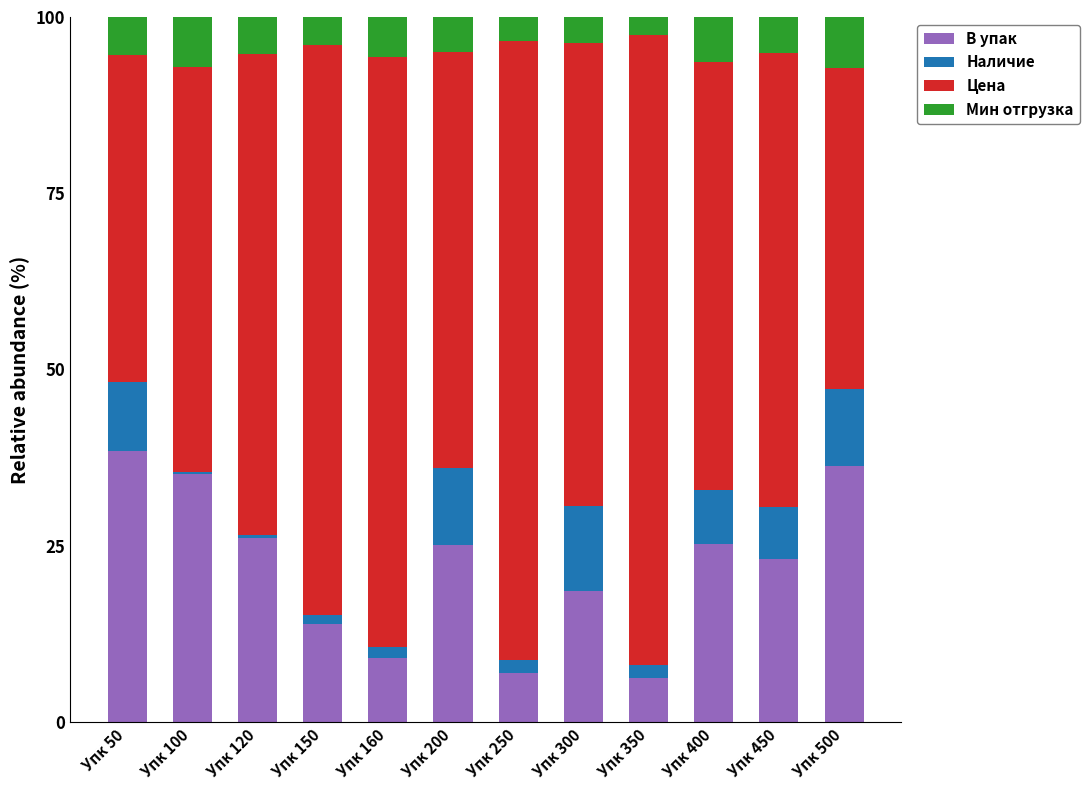

What is the lowest value of the В упак series?

6.3